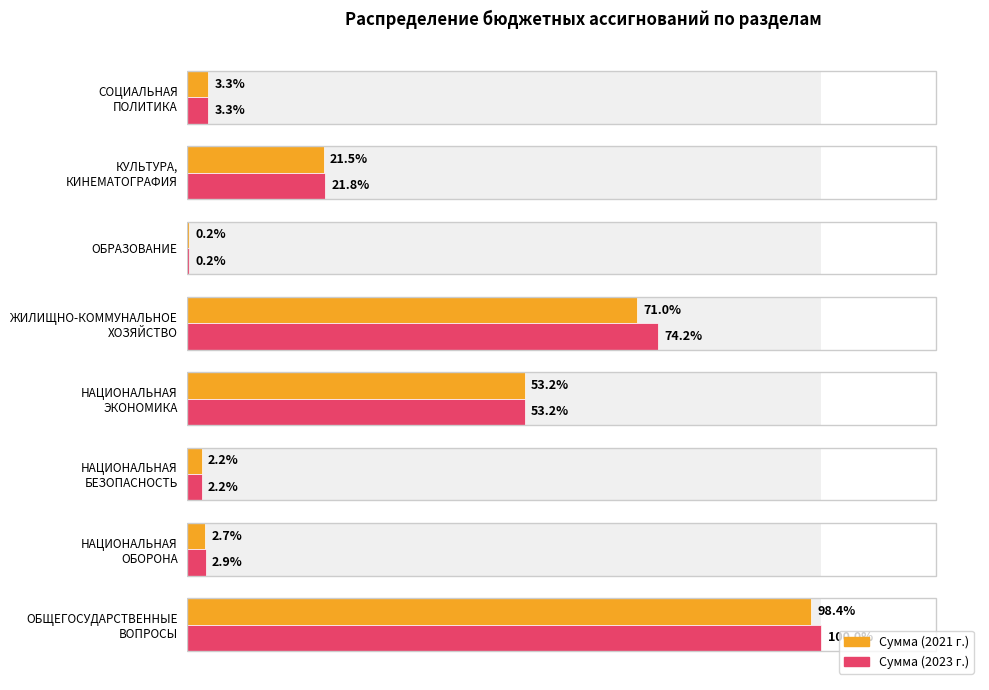

What is the sum of all Сумма (2021 г.) values?

13109355.0